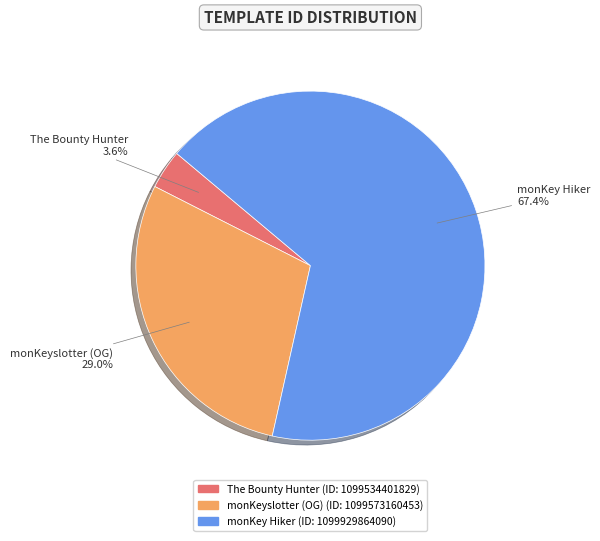

Is there any slice that represents more than half of the pie?

Yes